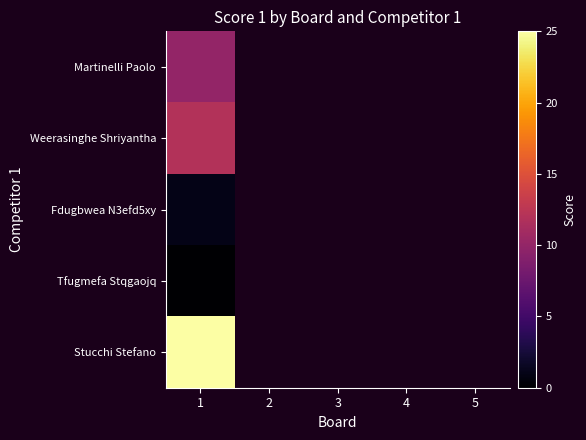

What is the lowest value of the Stucchi Stefano series?

25.0